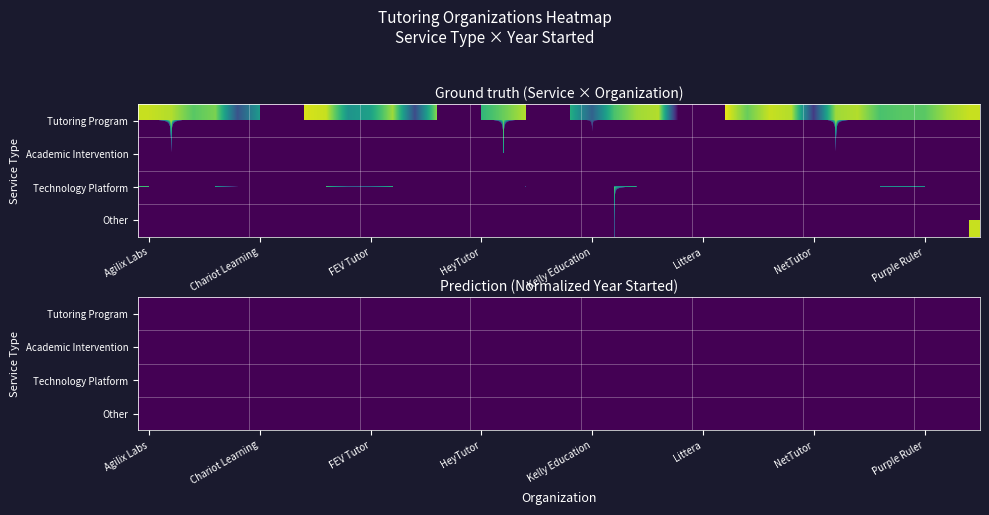

List the series in order of their peak value, highest first.

Tutoring Program, Academic Intervention, Technology Platform, Other